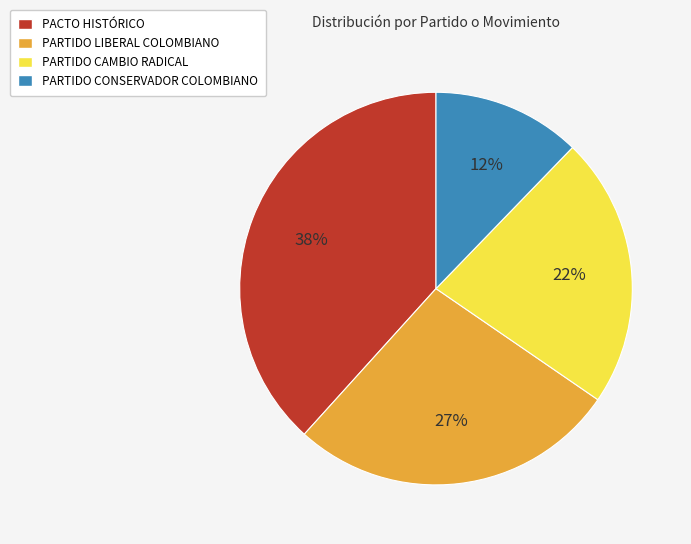

Is the sum of PARTIDO CAMBIO RADICAL and PARTIDO LIBERAL COLOMBIANO greater than half?

No